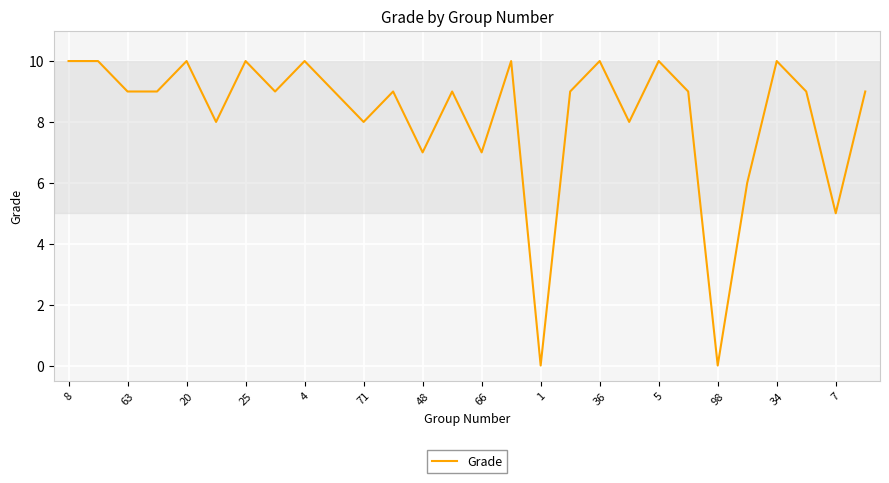

What is the difference between the maximum and minimum values?

10